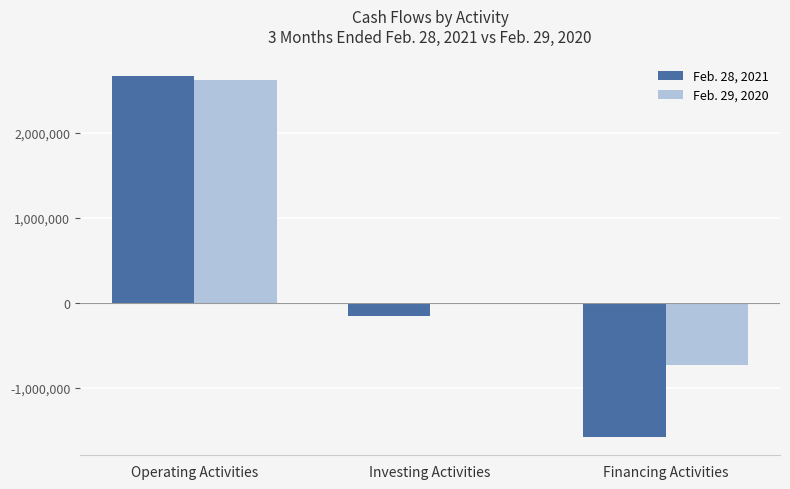

Which category has the highest value across all series?

Operating Activities